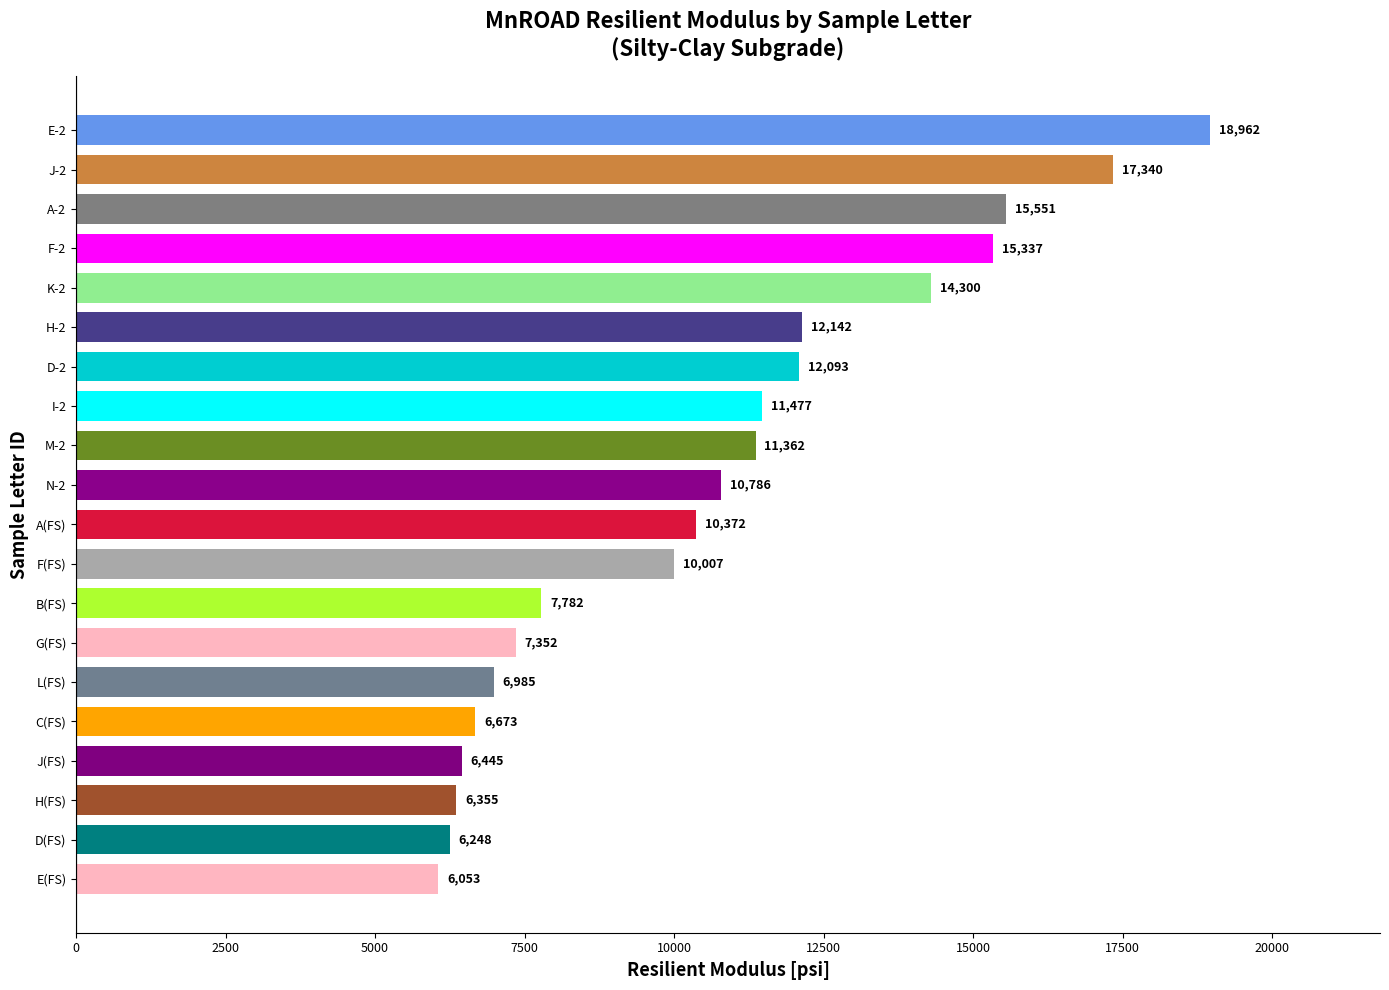

The value at D-2 is 12093. True or false?

True